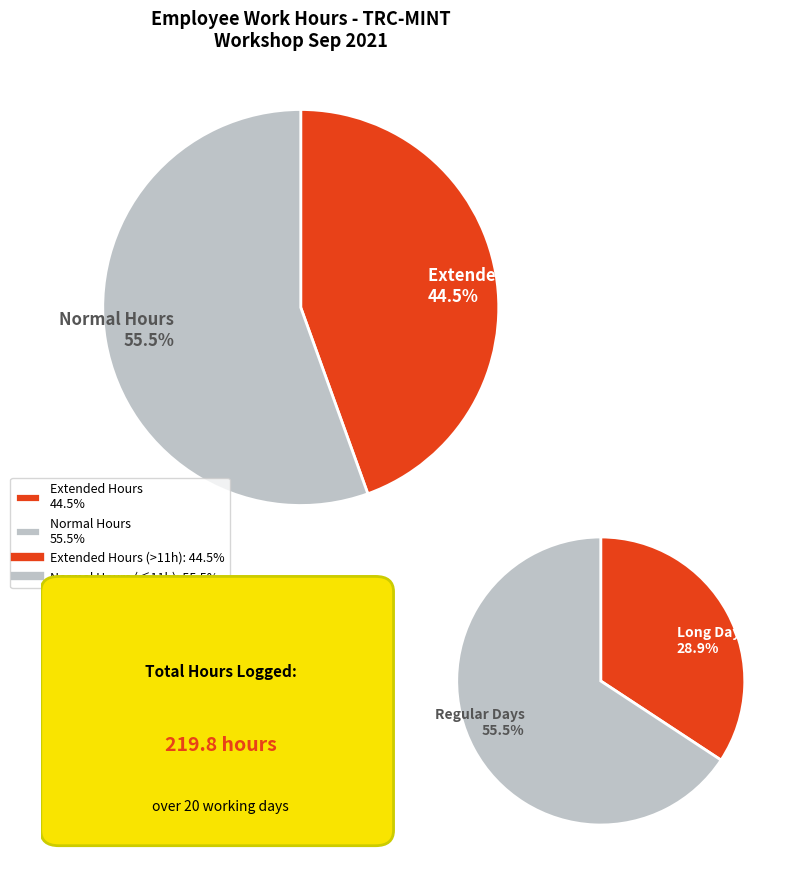

The 27-Mon slice represents 17% of the pie. True or false?

False